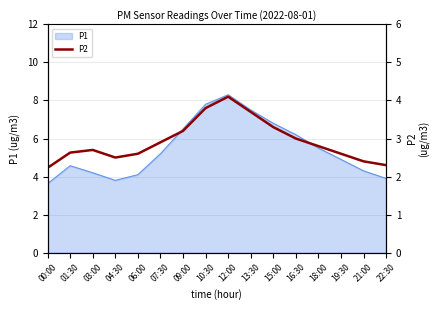

What is the smallest value displayed?

2.2